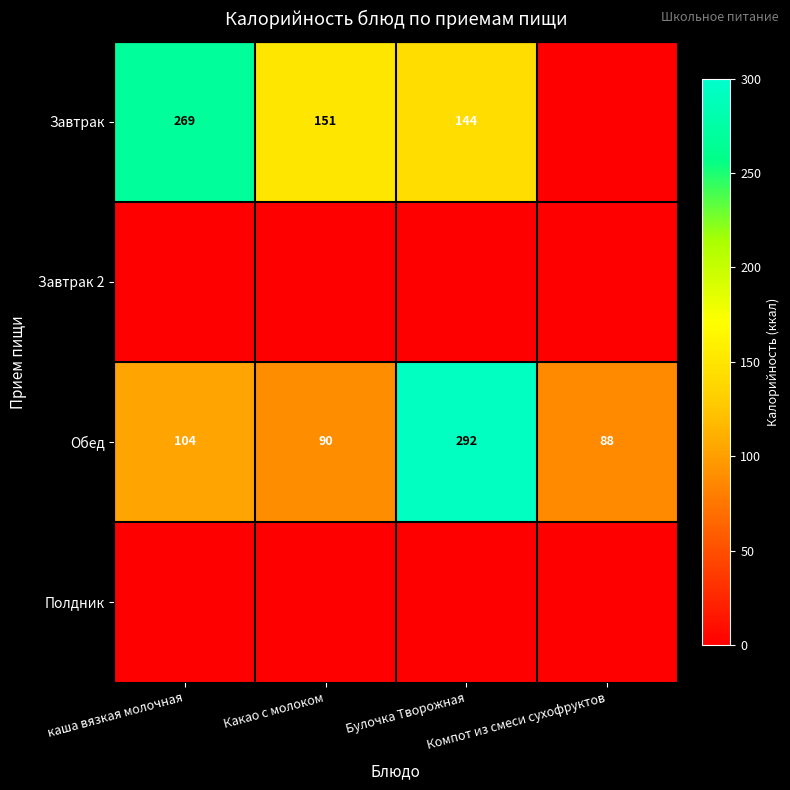

What is the difference between the maximum and second lowest values in the Обед series?

202